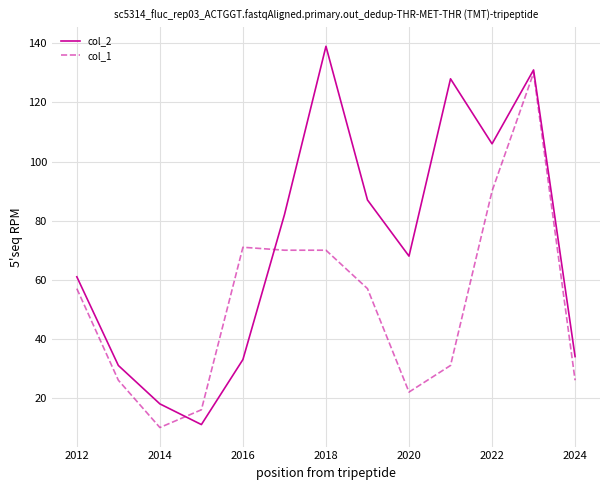

True or false: col_1 and col_2 cross at least once.

True